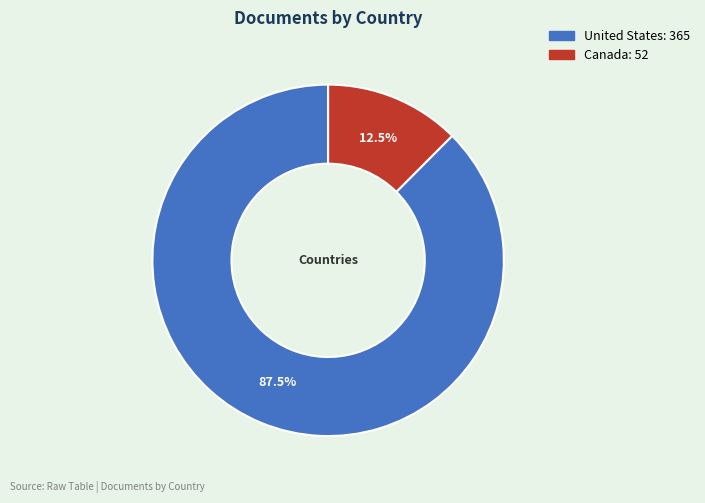

What is the ratio of the value at United States to the value at Canada?

7.0